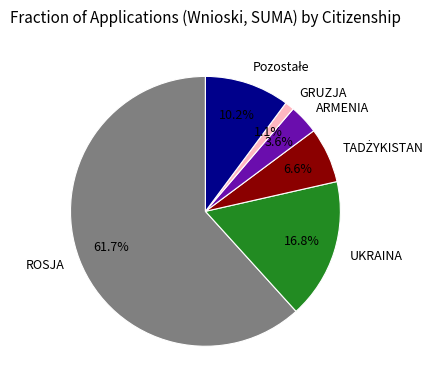

Which slice is the smallest?

GRUZJA